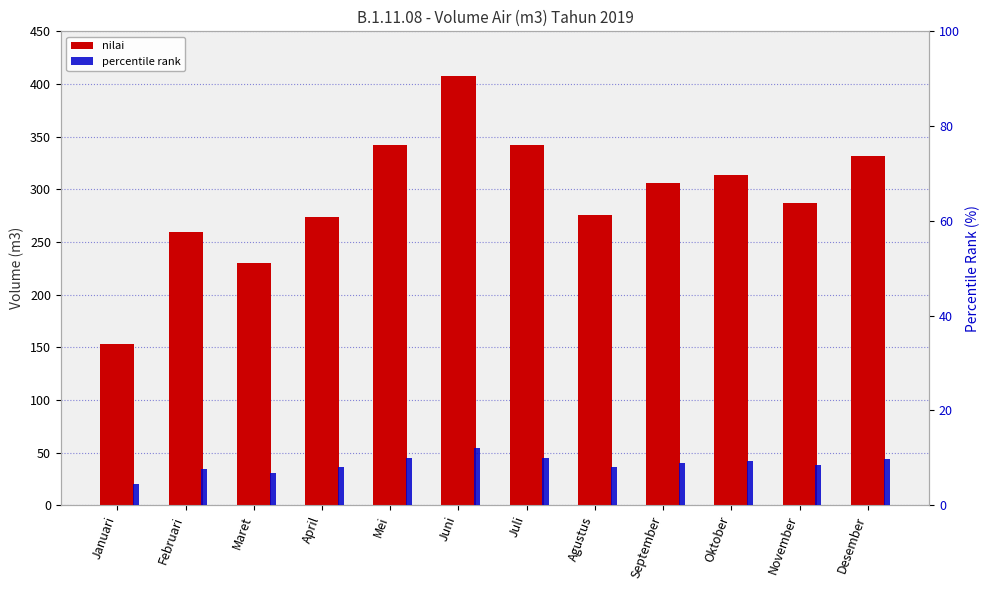

Between Agustus and September, which series saw the biggest shift?

nilai